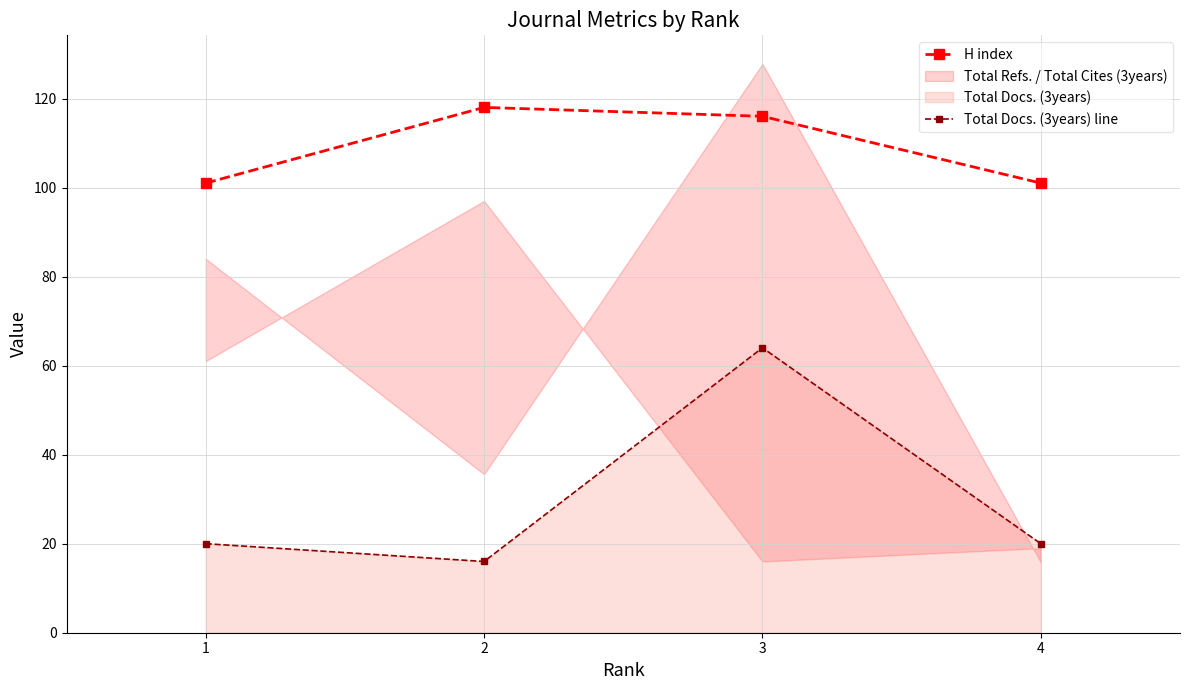

The Total Docs. (3years) line series shows 4 at 1. True or false?

False